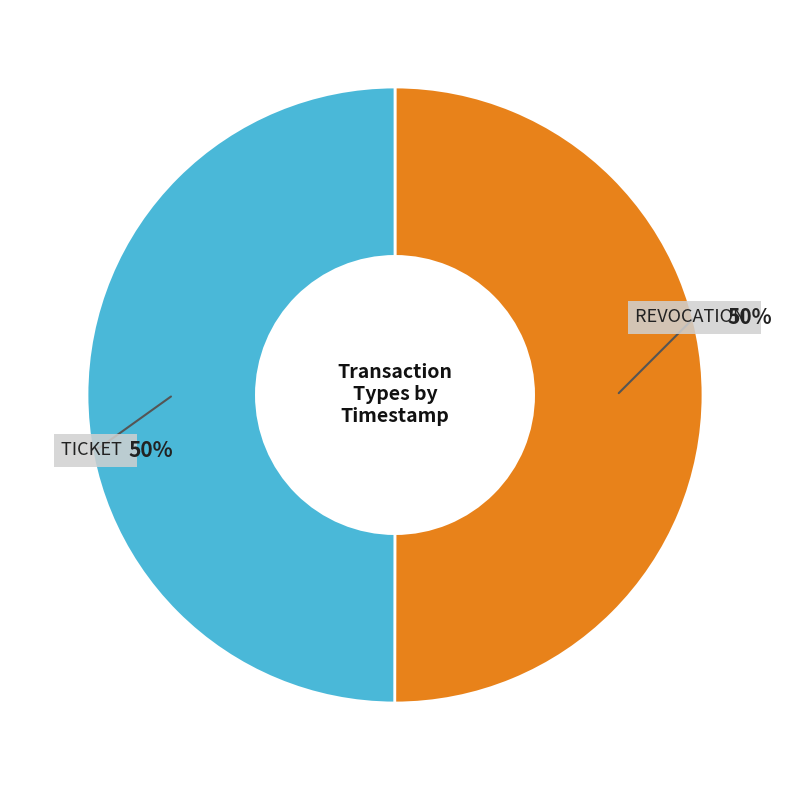

To the nearest percent, what is the average slice percentage?

50%